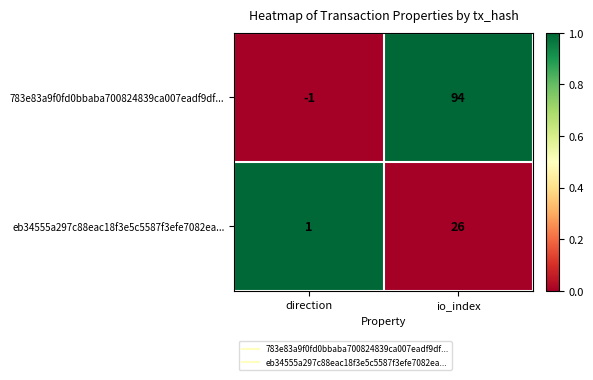

Reading left to right, transcribe all the data shown in this chart.

783e83a9f0fd0bbaba700824839ca007eadf9df...: direction=-1	io_index=94
eb34555a297c88eac18f3e5c5587f3efe7082ea...: direction=1	io_index=26